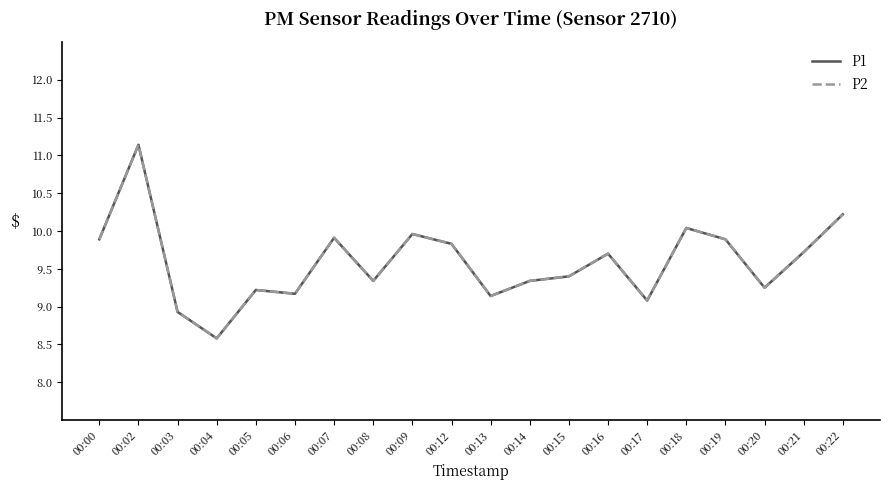

True or false: P1 and P2 intersect in this chart.

False